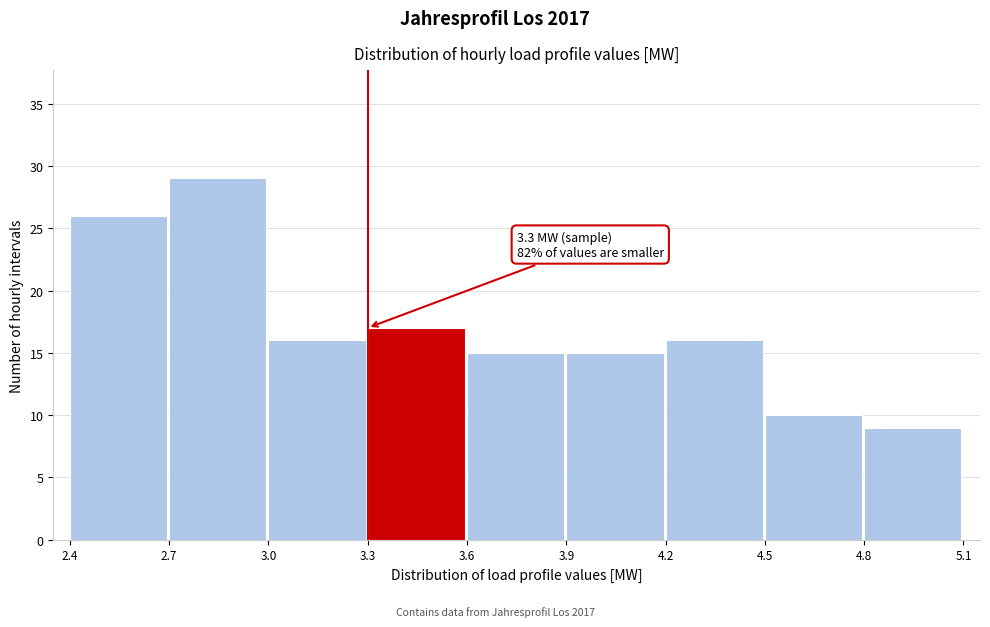

Over which range of the x-axis is the bar tallest?

2.7 to 3.0